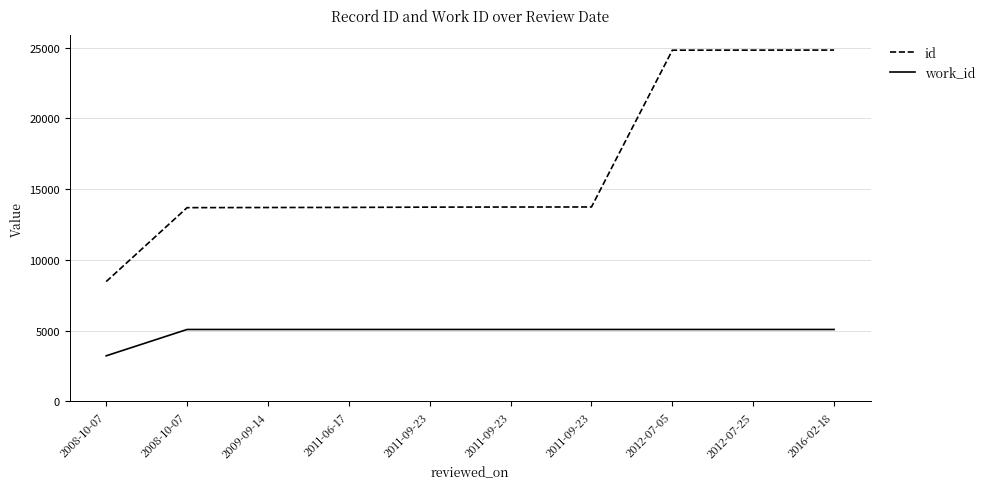

What are all the series names shown in the legend?

id, work_id